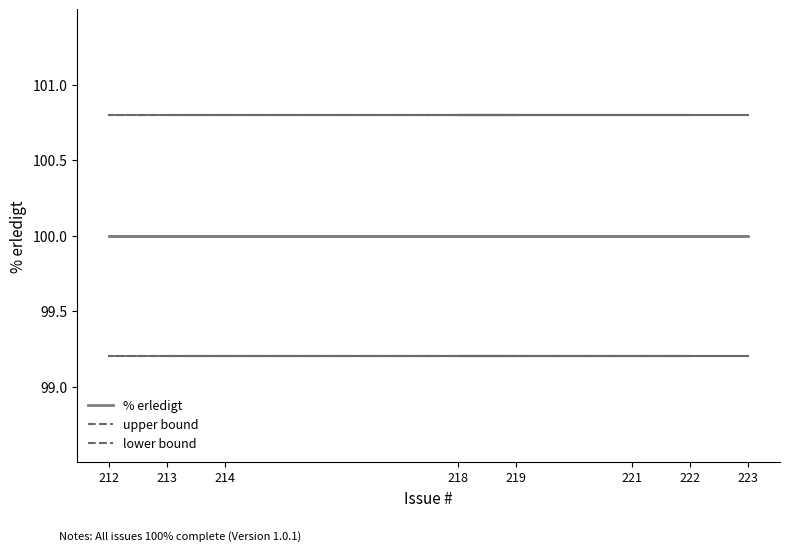

What is the difference between the highest and lowest values at 213?

1.6